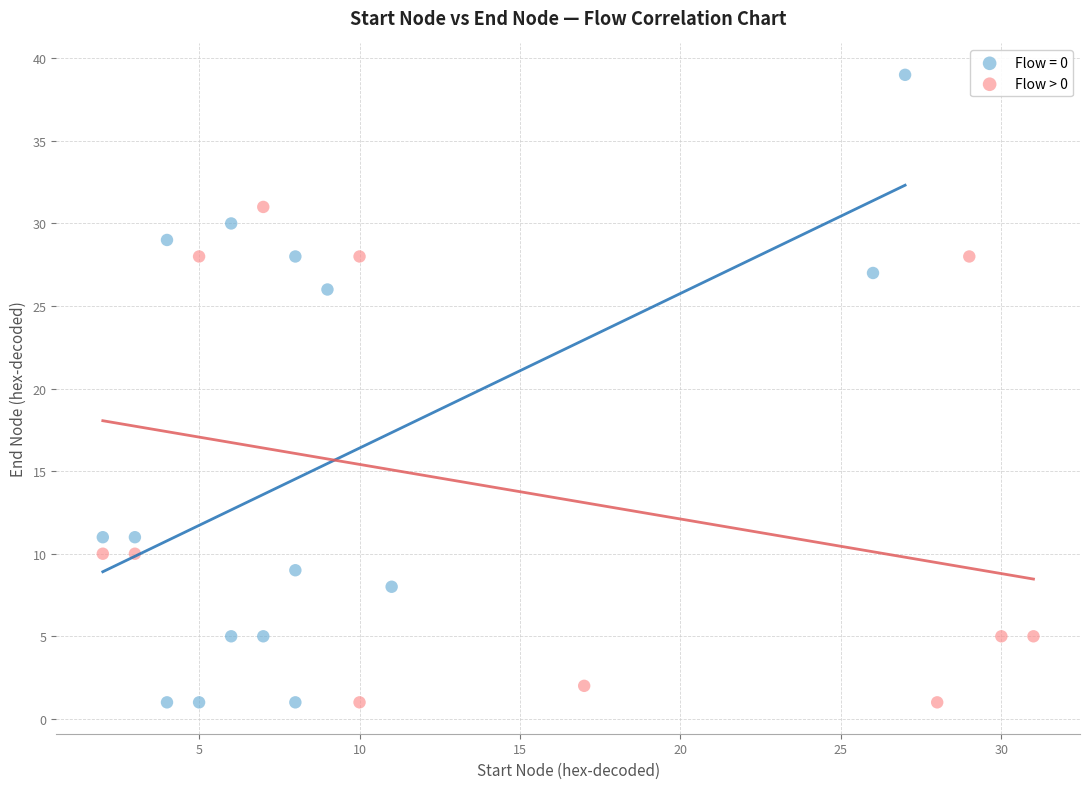

Which series reaches the maximum Y coordinate?

Flow = 0